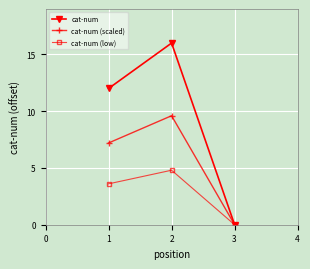

Where is cat-num nearest to the value 8?

1